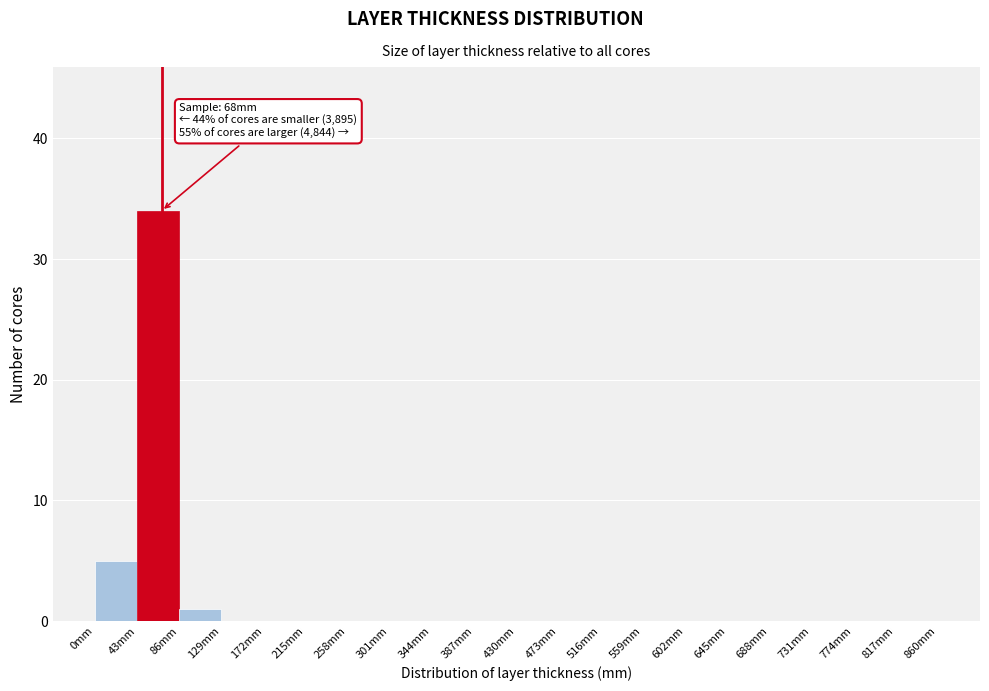

Over which range of the x-axis is the bar tallest?

43 to 86